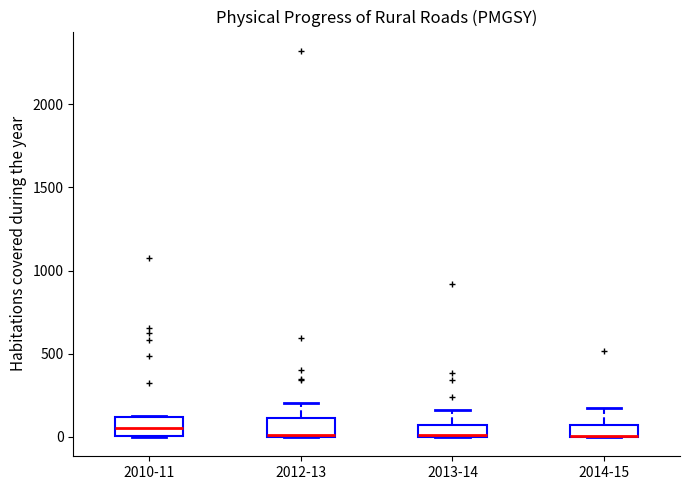

Where is the lower edge of the box for 2012-13 on the y-axis? The values are not printed on the chart, so give them approximately, as read against the axis.

0